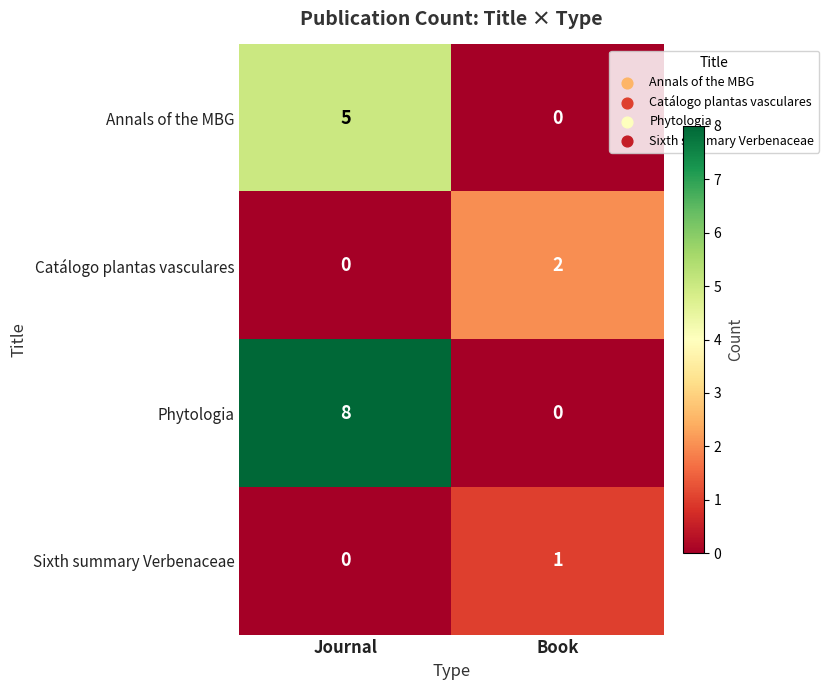

Count the number of data series in this chart.

4